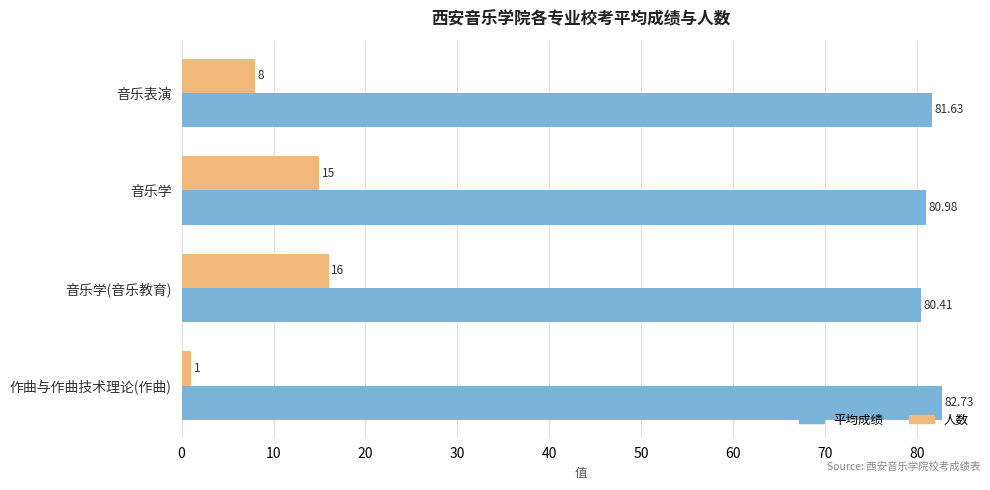

List the series in order of their overall mean, highest first.

平均成绩, 人数